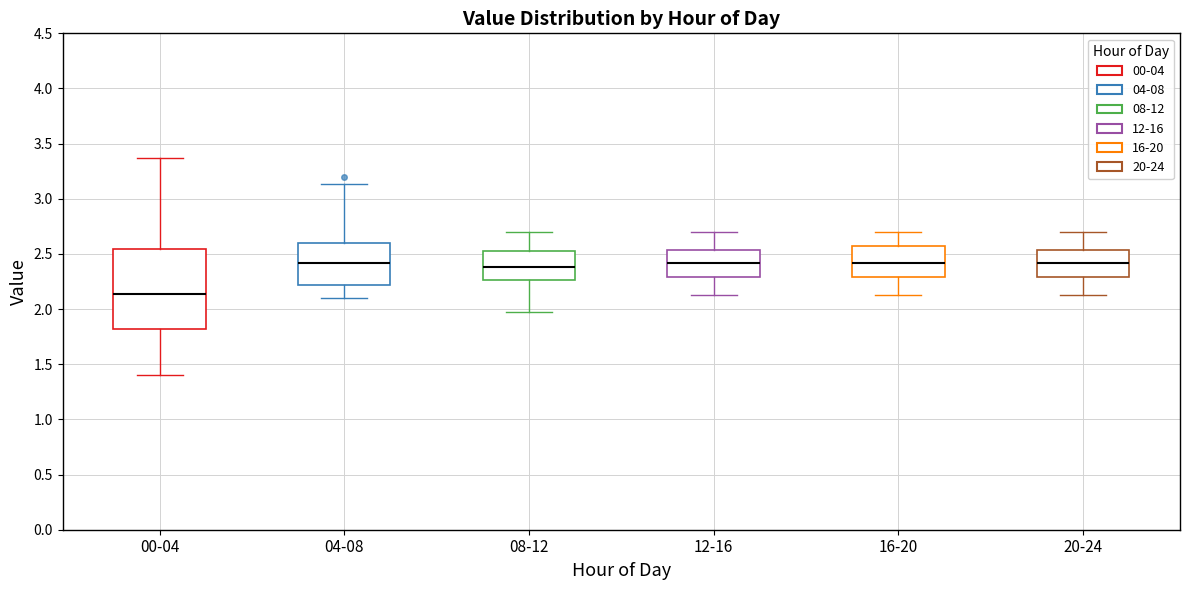

Where is the upper edge of the box for 16-20 on the y-axis? The values are not printed on the chart, so give them approximately, as read against the axis.

2.55